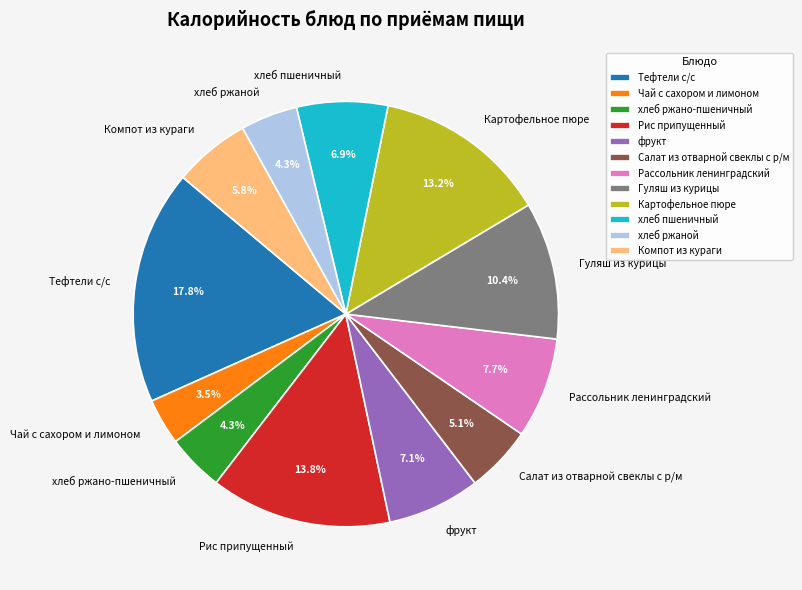

To the nearest percent, what is the combined percentage of хлеб пшеничный and хлеб ржано-пшеничный?

11%